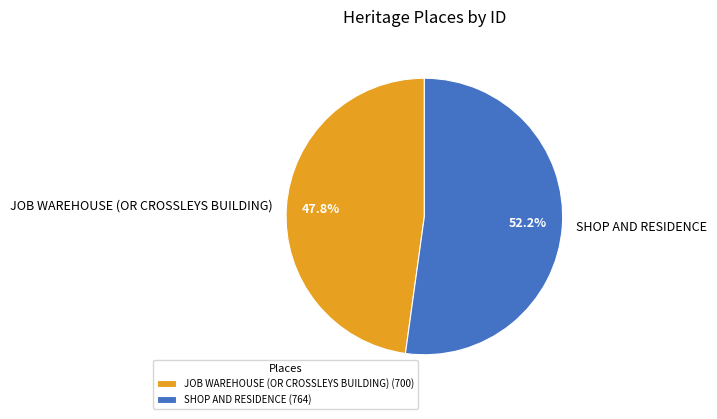

Is there any slice that represents more than half of the pie?

Yes